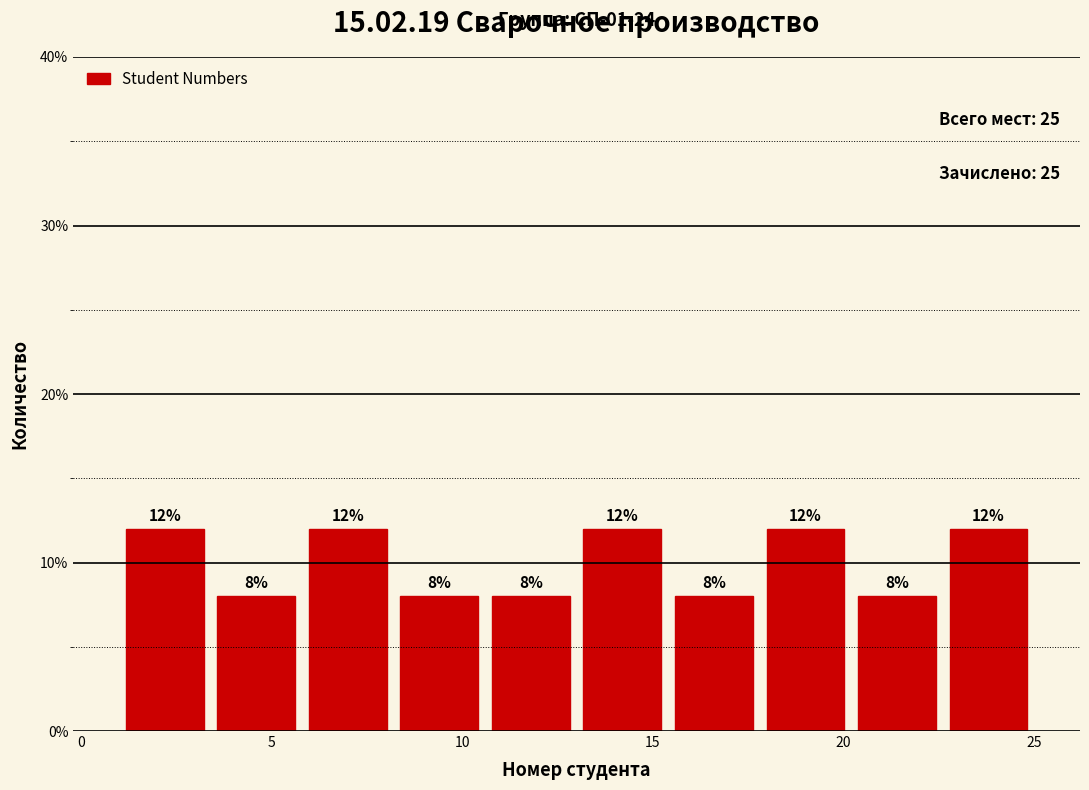

Reading left to right, transcribe this chart: for each bar, give the range it covers on the x-axis and its height. The bar edges are not printed on the chart, so give them approximately, as read against the axis.

1.0 to 3.4: 12
3.4 to 5.8: 8
5.8 to 8.2: 12
8.2 to 10.6: 8
10.6 to 13.0: 8
13.0 to 15.4: 12
15.4 to 17.8: 8
17.8 to 20.2: 12
20.2 to 22.6: 8
22.6 to 25.0: 12